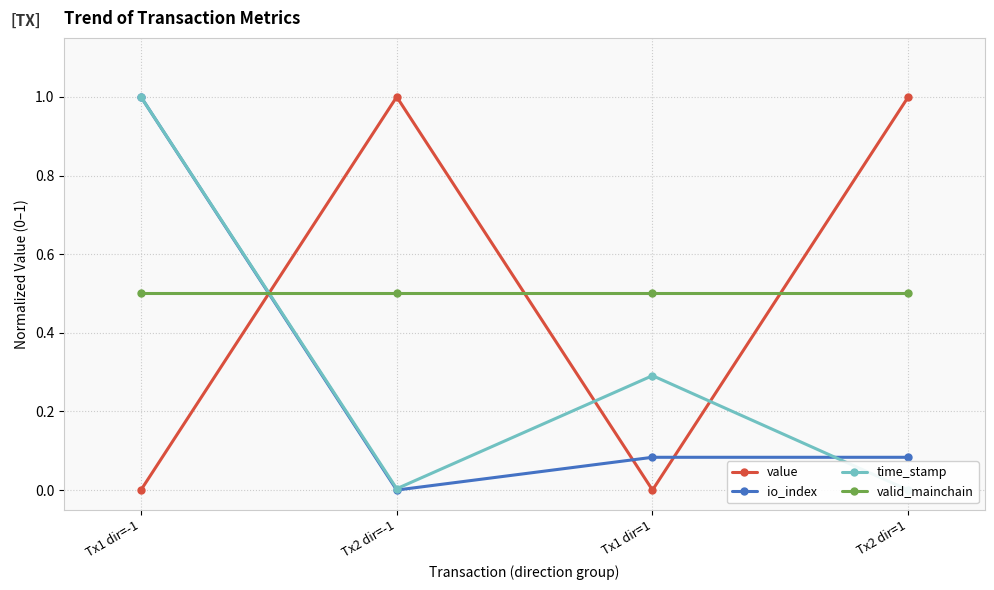

Is the value of valid_mainchain at Tx2 dir=-1 greater than the value of time_stamp at Tx1 dir=-1?

No